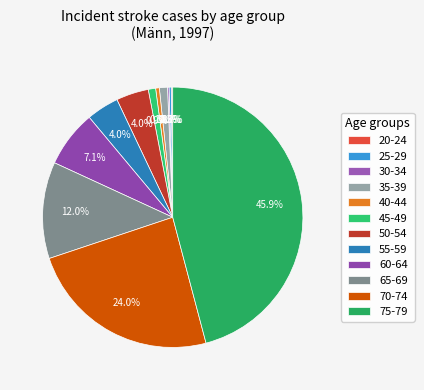

The 25-29 slice represents 0% of the pie. True or false?

True